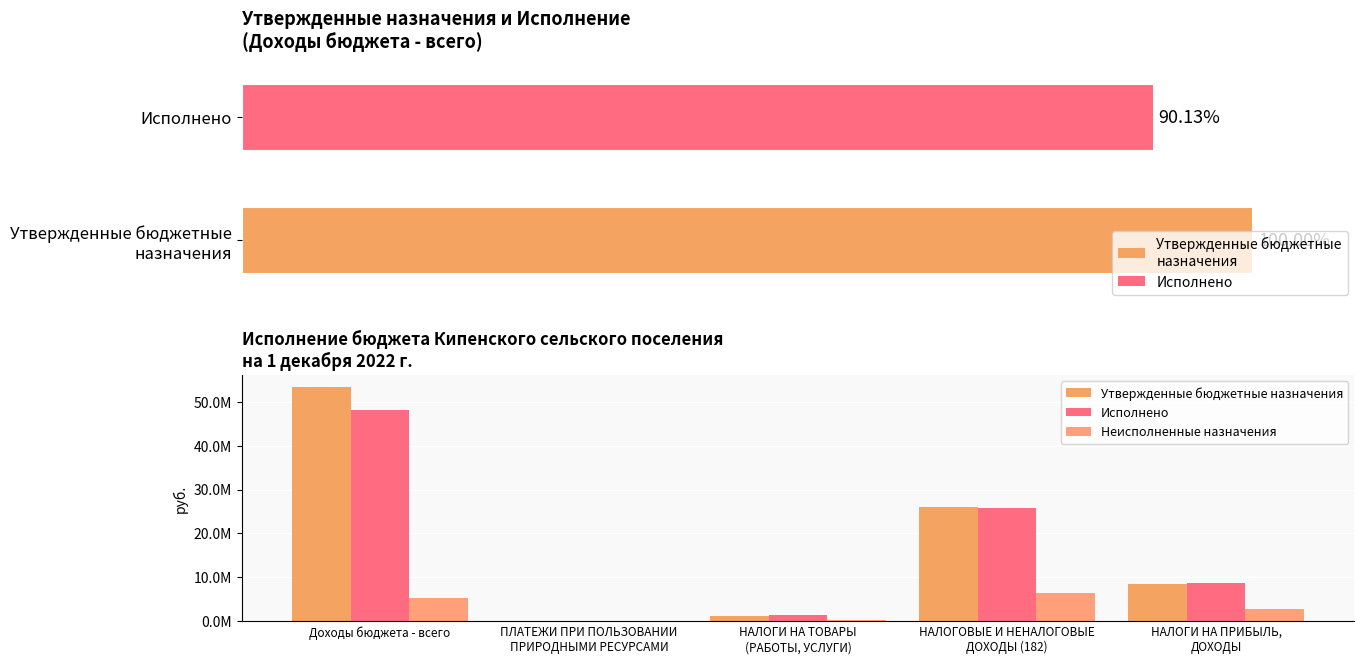

Which series has the largest range (max minus min)?

Утвержденные бюджетные назначения